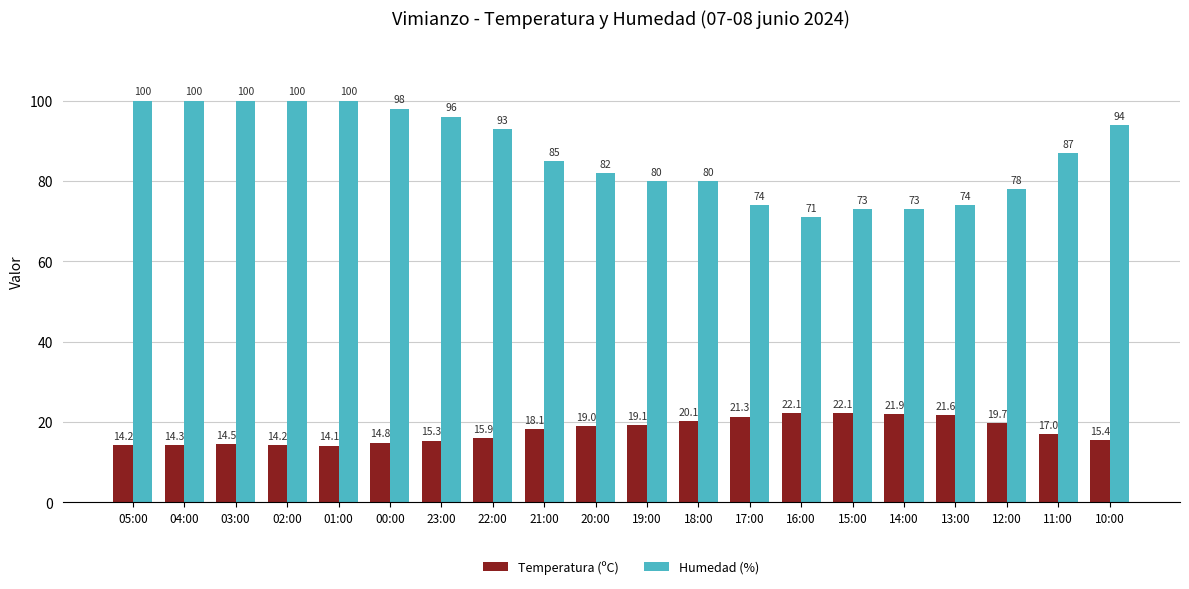

Where does the Humedad (%) series first go above 87?

05:00